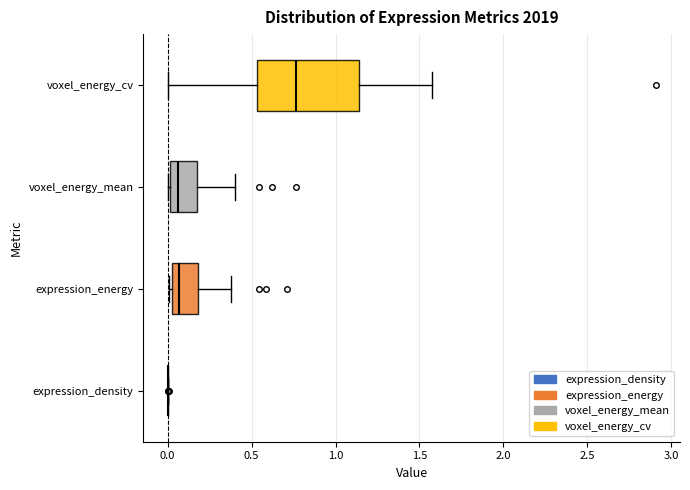

Which box is the widest, from its left edge to its right edge?

voxel_energy_cv